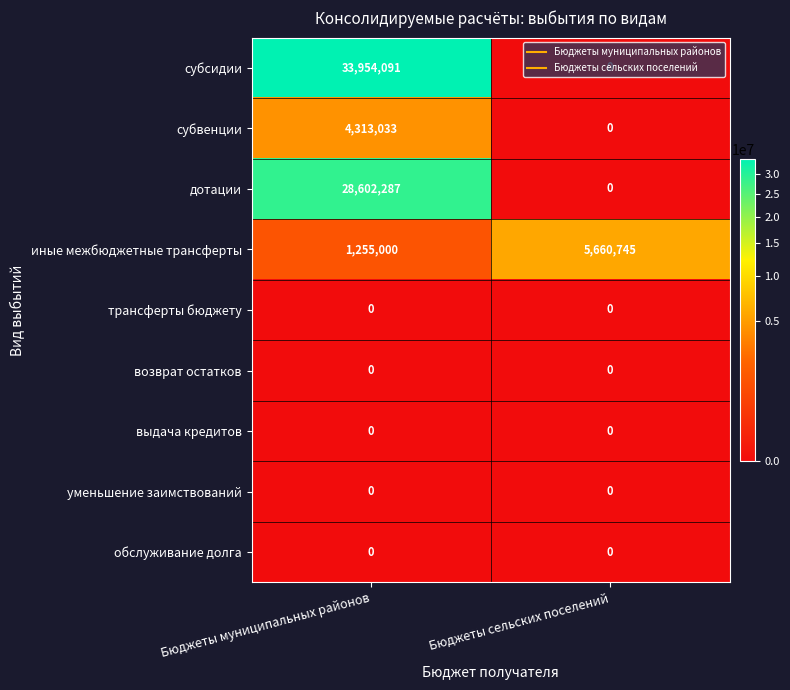

Where is иные межбюджетные трансферты nearest to the value 3457872?

Бюджеты муниципальных районов